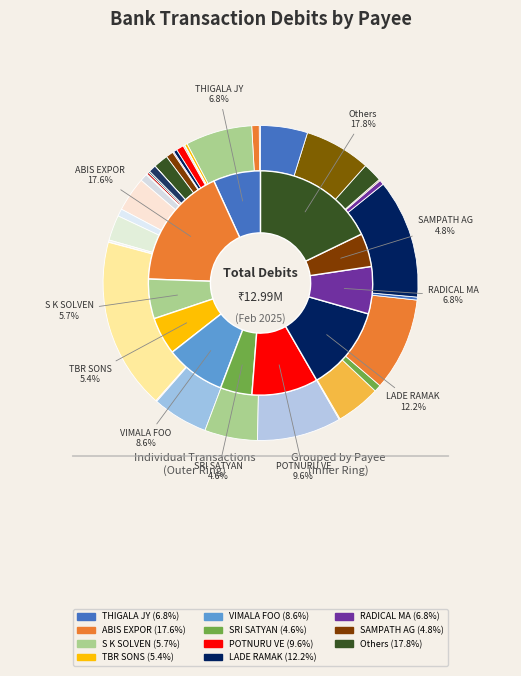

Between S K SOLVEN and PAMPANA VE, which is larger?

S K SOLVEN